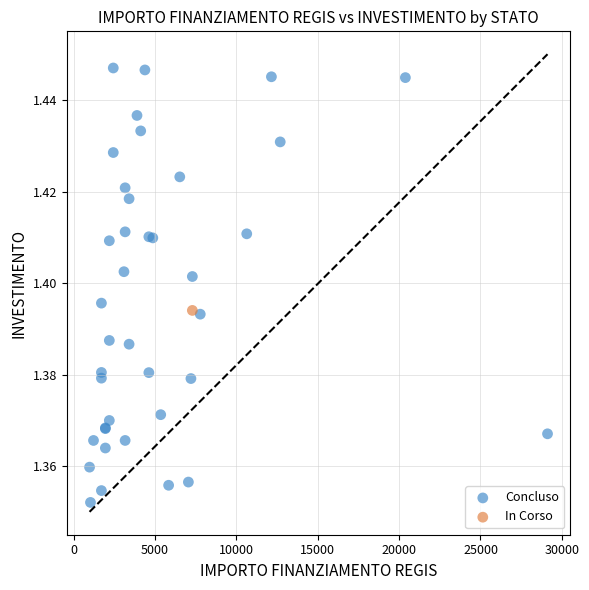

What are all the series names shown in the legend?

Concluso, In Corso